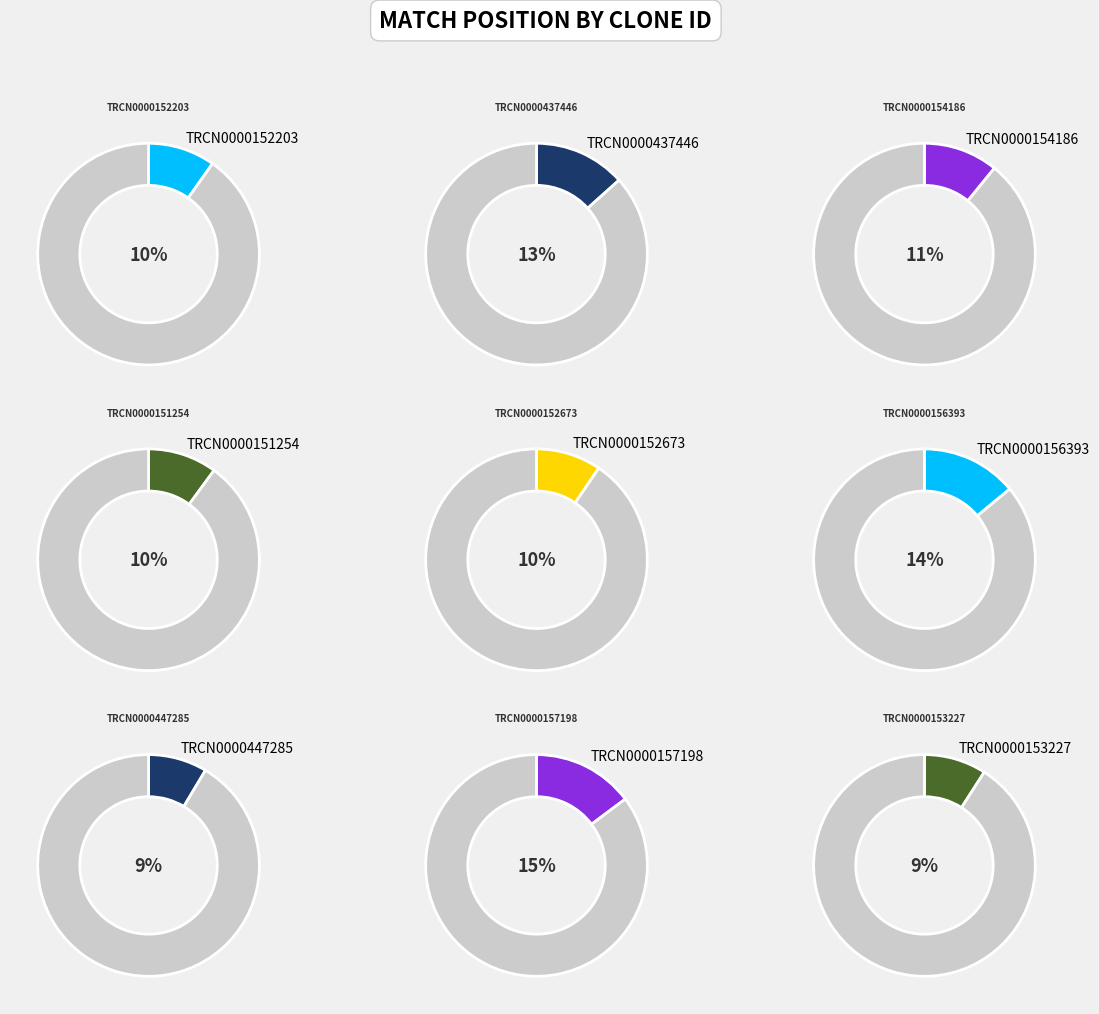

Which slice is the largest?

TRCN0000157198